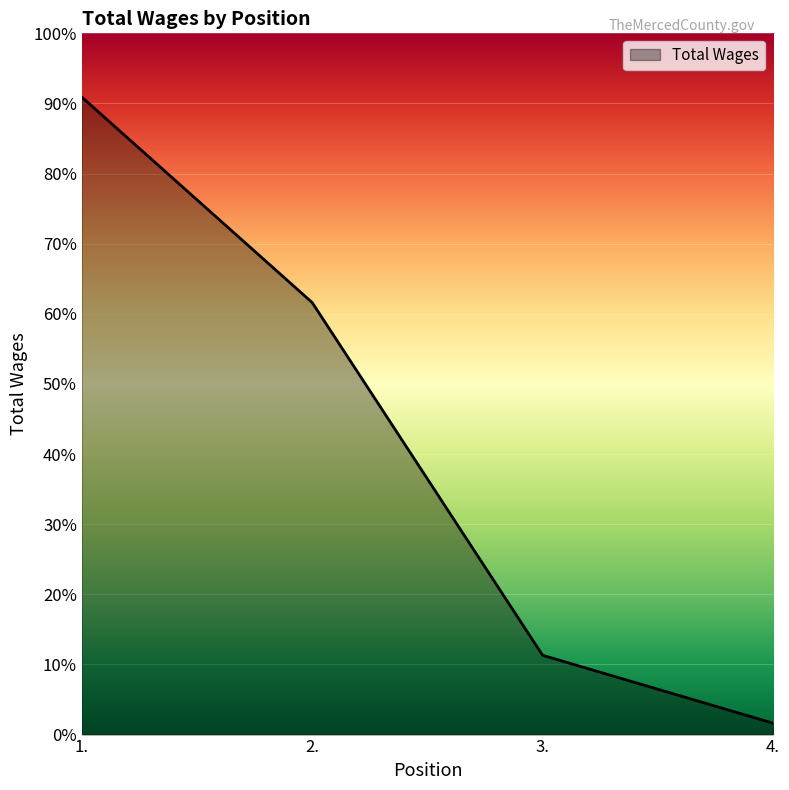

What is the label of the 1st point from the right?

4.